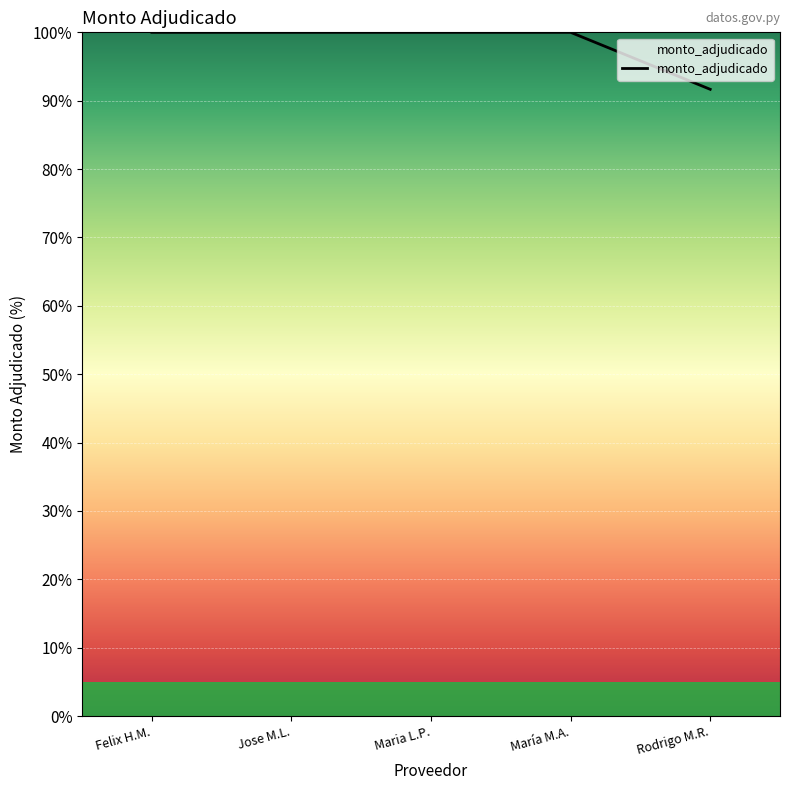

Approximately how many times larger is the value at Rodrigo M.R. compared to Jose M.L.?

0.9